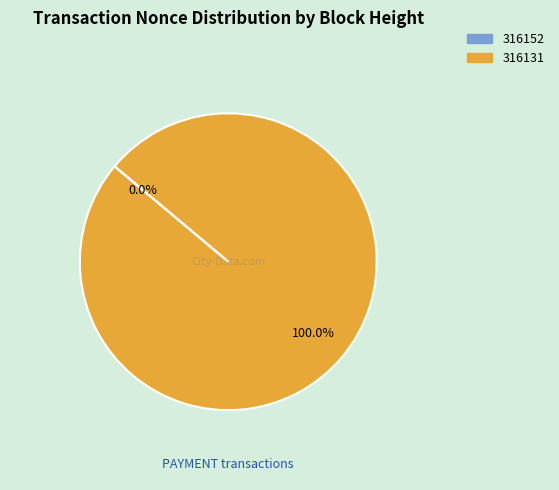

How many slices are in this pie chart?

2